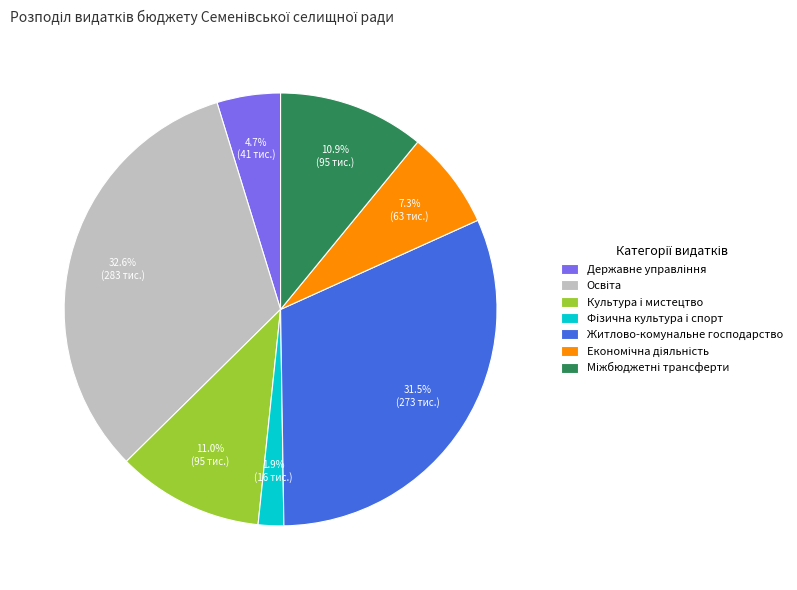

Is it true that Культура i мистецтво is 11% of the pie?

True